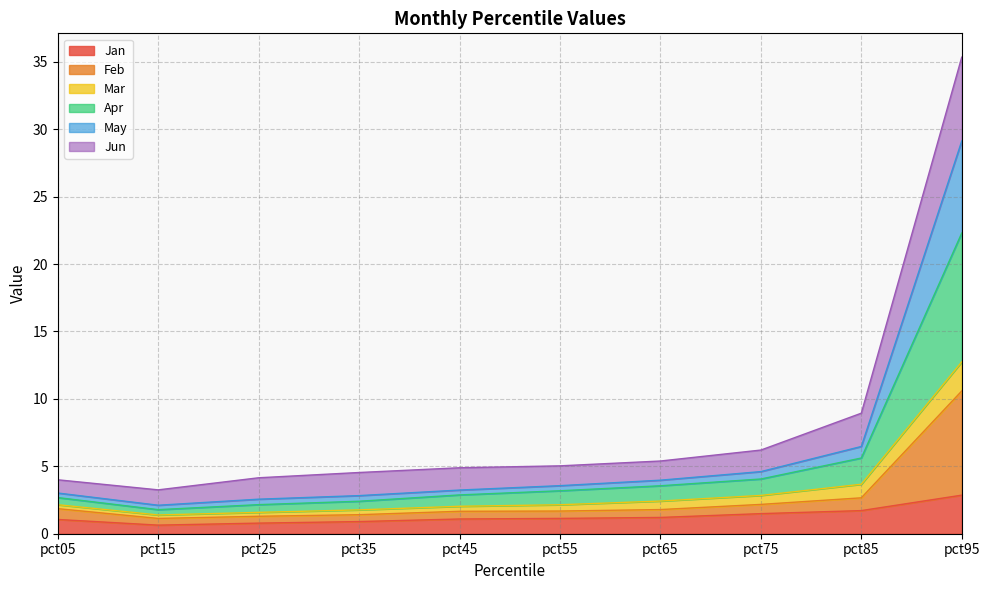

What is the total value across all series at pct95?

35.3